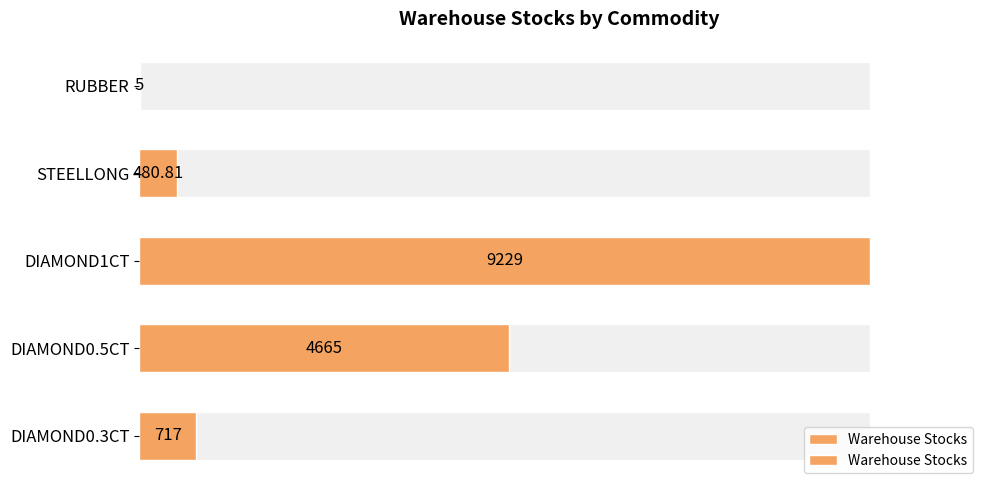

What is the maximum value shown in the chart?

9229.0